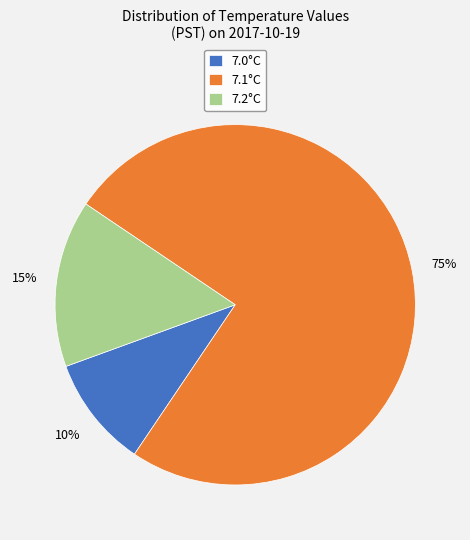

Count the number of slices in the pie.

3